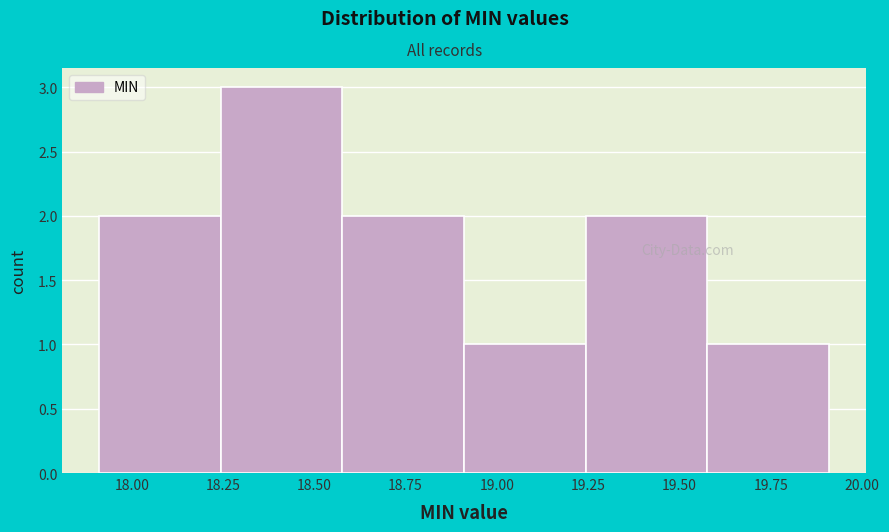

Reading left to right, list every bar in this chart as the range it spans on the x-axis followed by its height. Neither the bar edges nor the heights are printed on the chart, so give them approximately, as read against the axes.

17.90 to 18.25: 2
18.25 to 18.60: 3
18.60 to 18.90: 2
18.90 to 19.25: 1
19.25 to 19.60: 2
19.60 to 19.90: 1